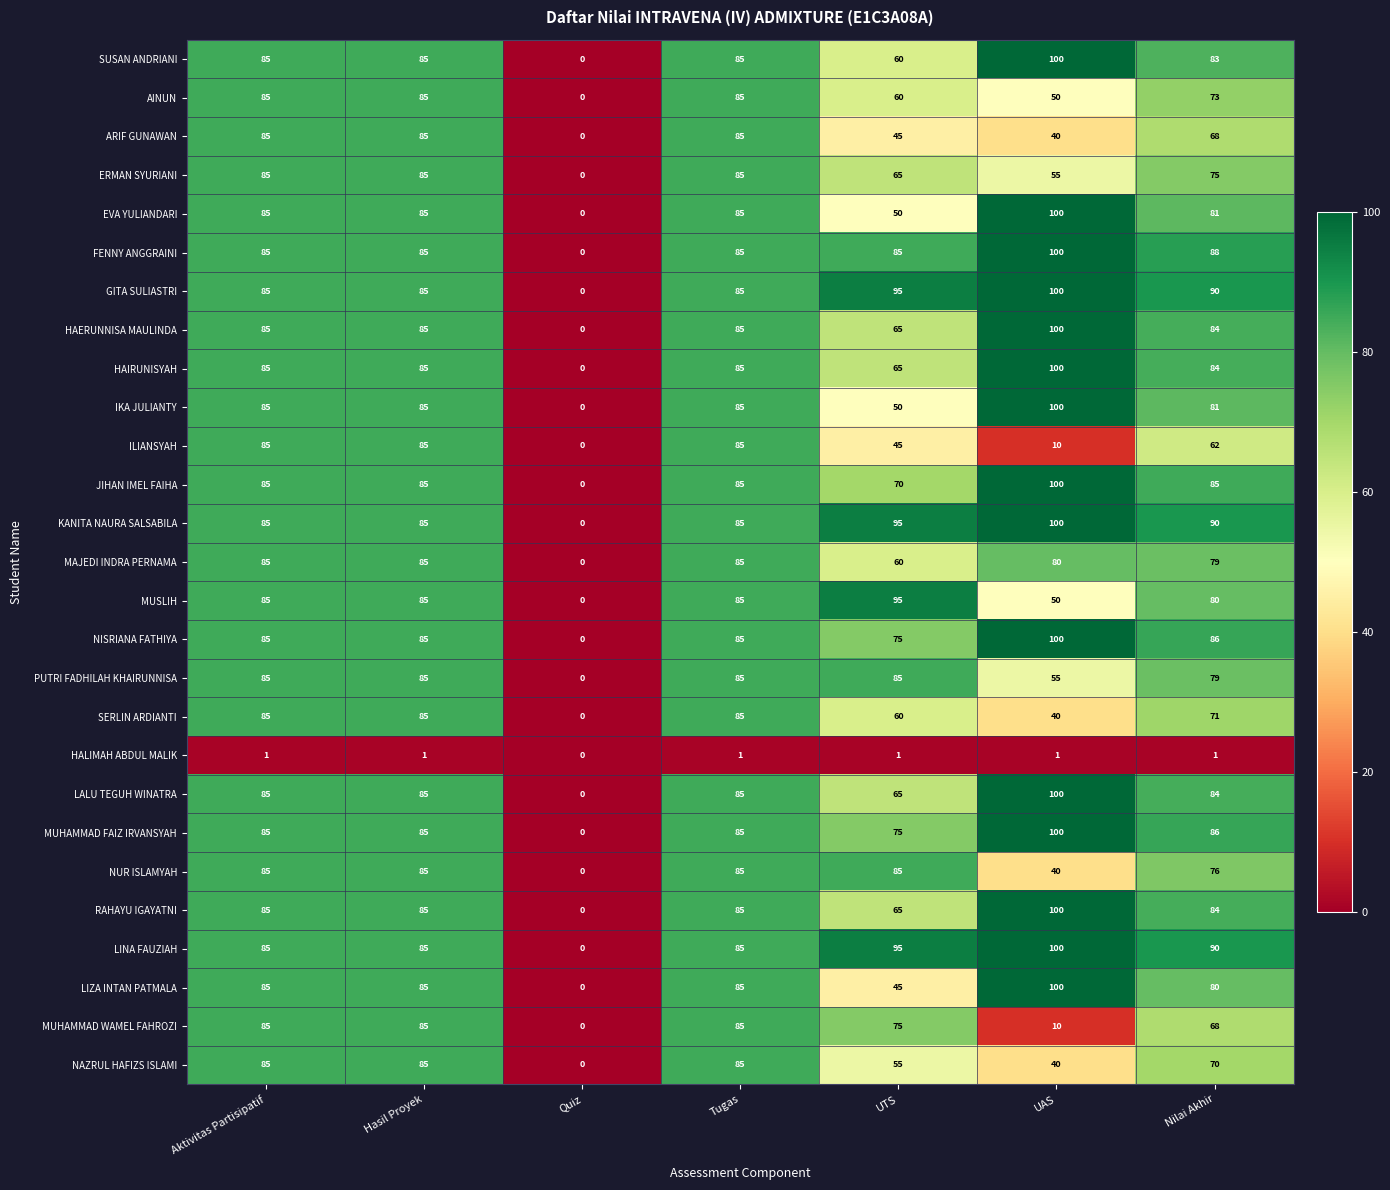

What is the greatest value displayed?

100